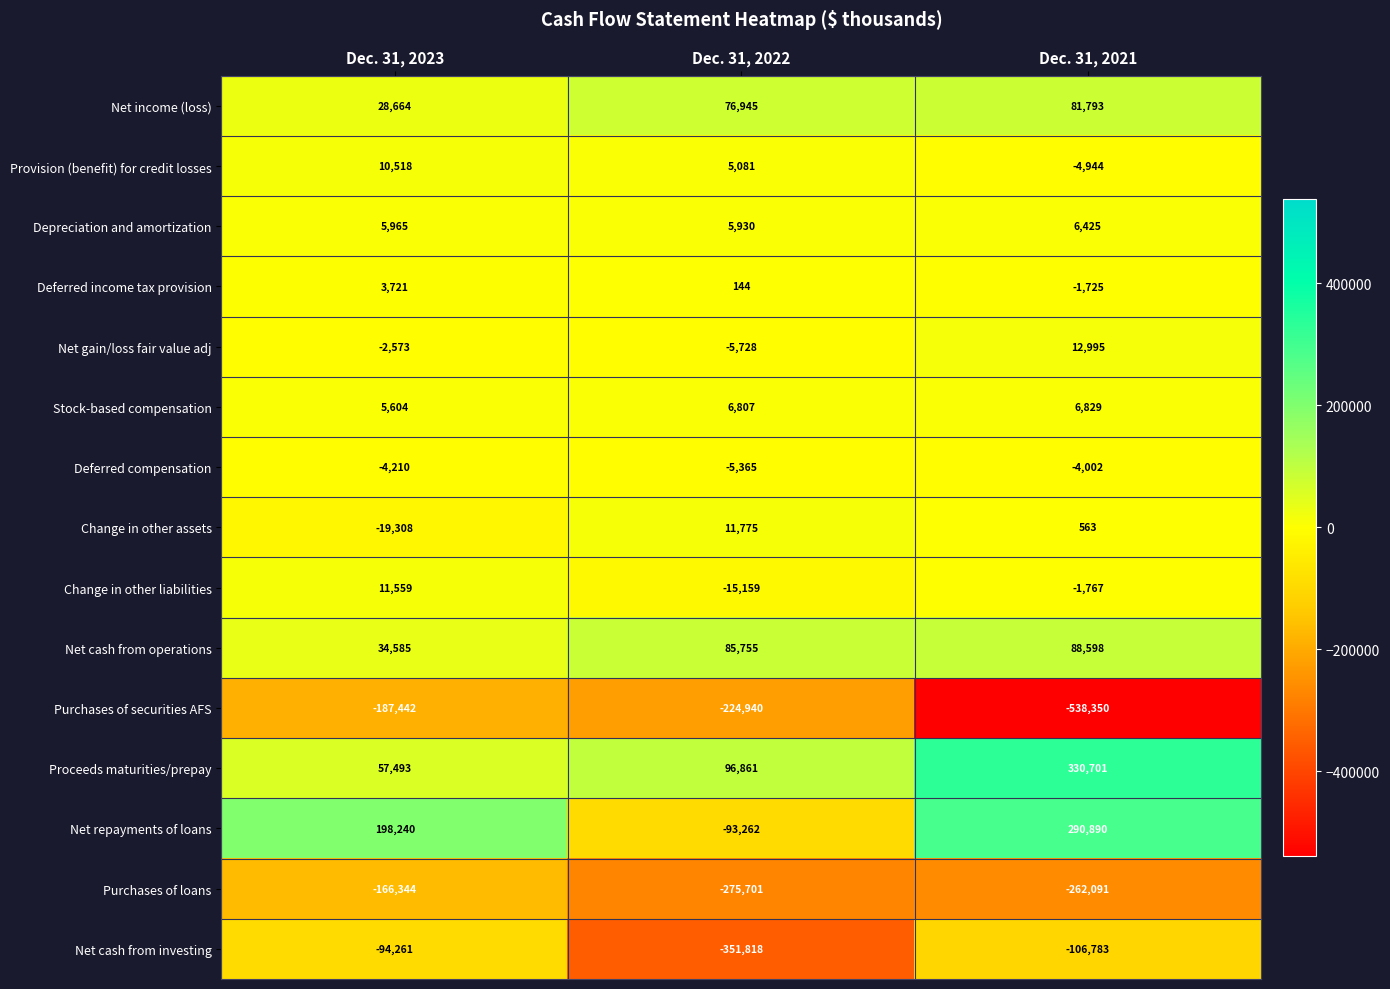

List the series in order of their peak value, lowest first.

Purchases of securities AFS, Purchases of loans, Net cash from investing, Deferred compensation, Deferred income tax provision, Depreciation and amortization, Stock-based compensation, Provision (benefit) for credit losses, Change in other liabilities, Change in other assets, Net gain/loss fair value adj, Net income (loss), Net cash from operations, Net repayments of loans, Proceeds maturities/prepay